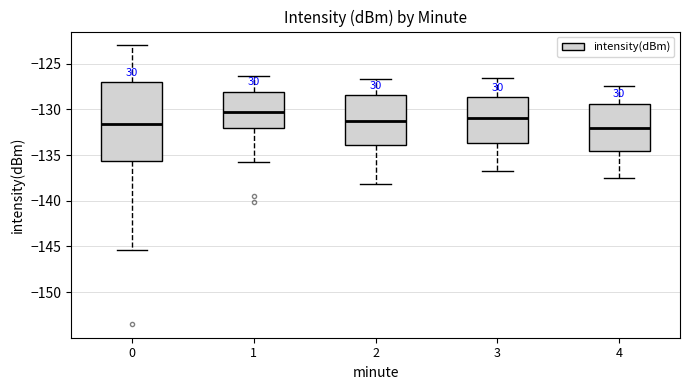

Which box has the highest median line?

1